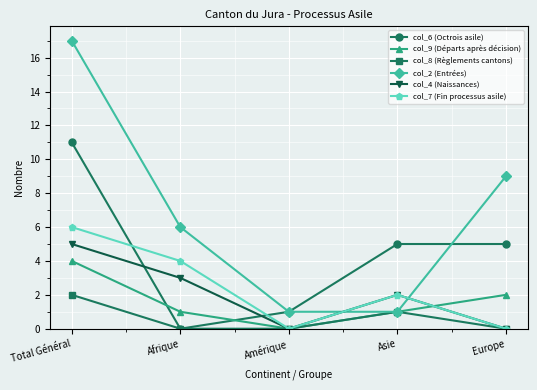

What is the difference between the maximum and minimum values in the col_8 (Règlements cantons) series?

2